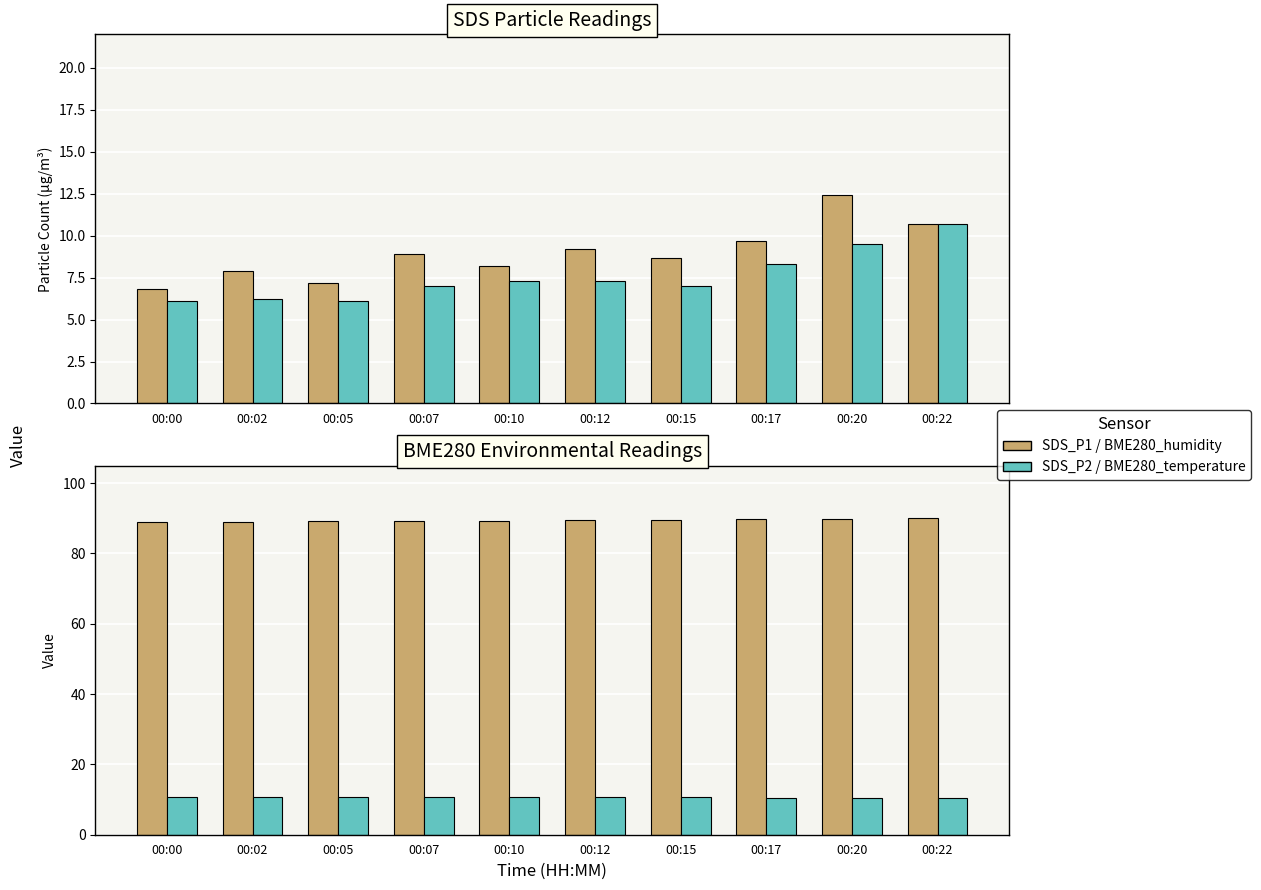

Which series has the largest total across all categories?

BME280_humidity